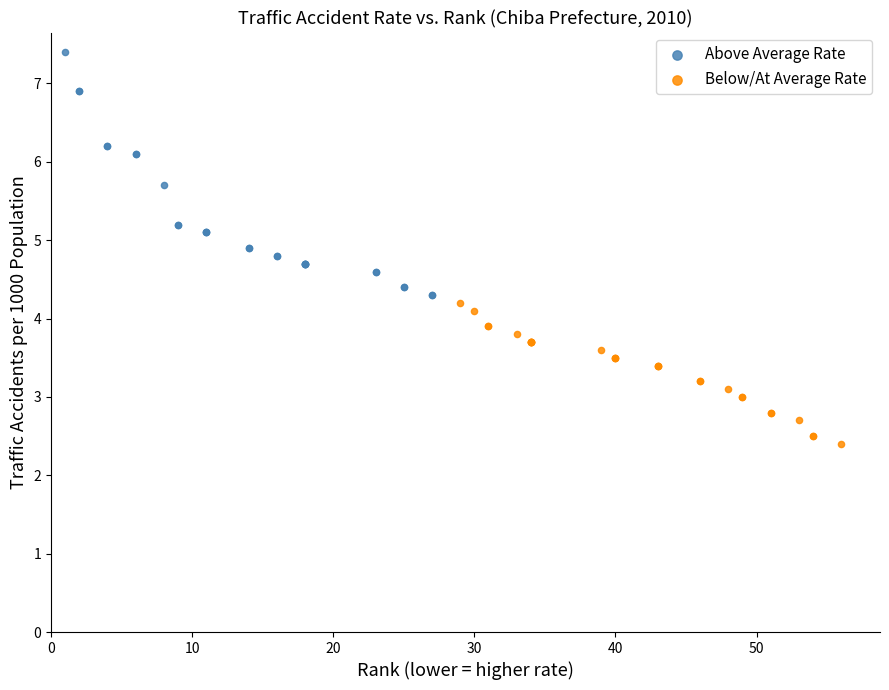

Which series reaches the maximum Y coordinate?

Above Average Rate